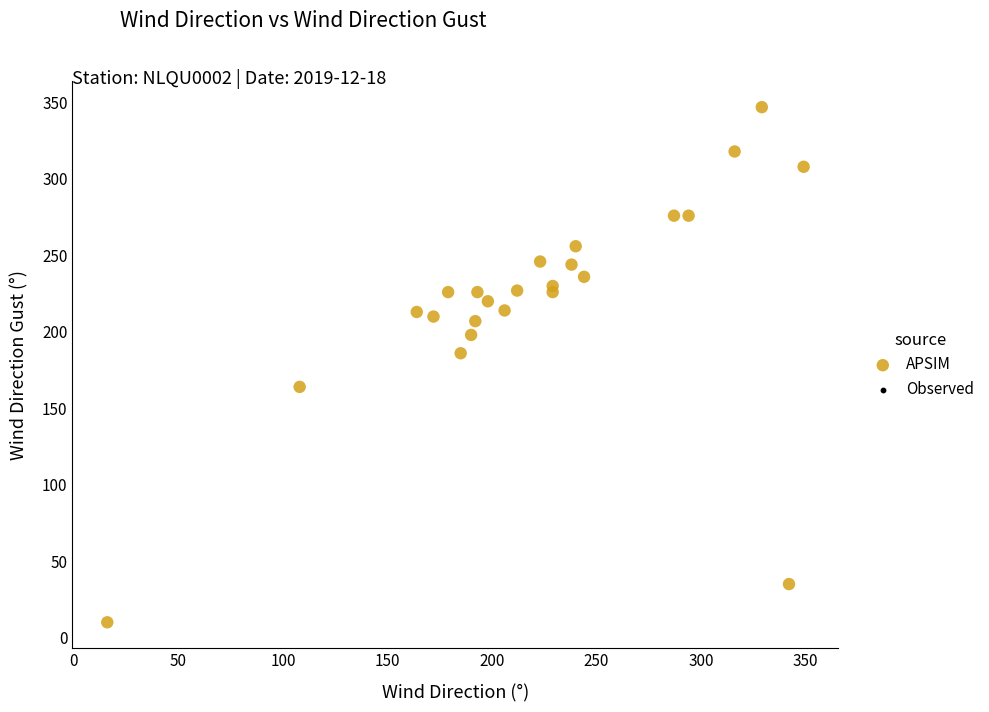

What Y value in the scatter plot is closest to 178?

186